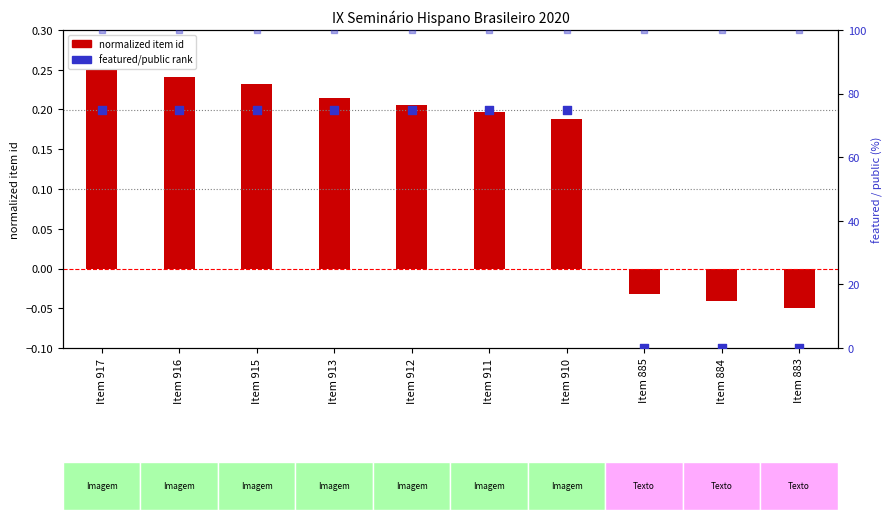

Which series reaches the minimum Y coordinate?

normalized item id